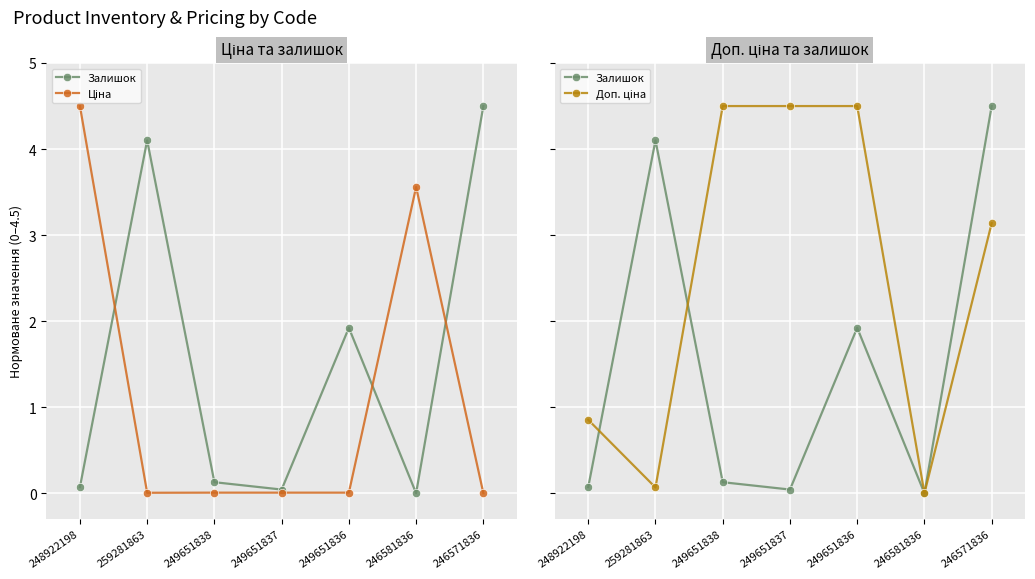

Where is Доп. ціна nearest to the value 2?

246571836